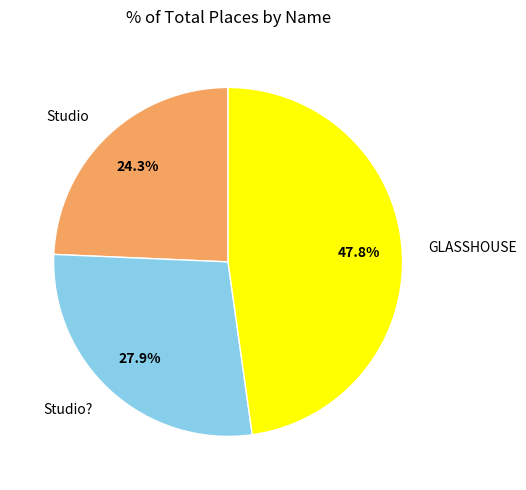

To the nearest percent, what portion does Studio represent?

24%